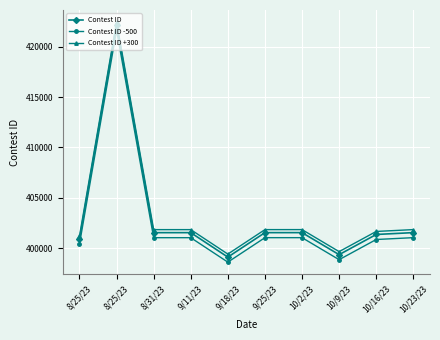

What value does the Contest ID series have at 8/31/23, to the nearest 100?

401500